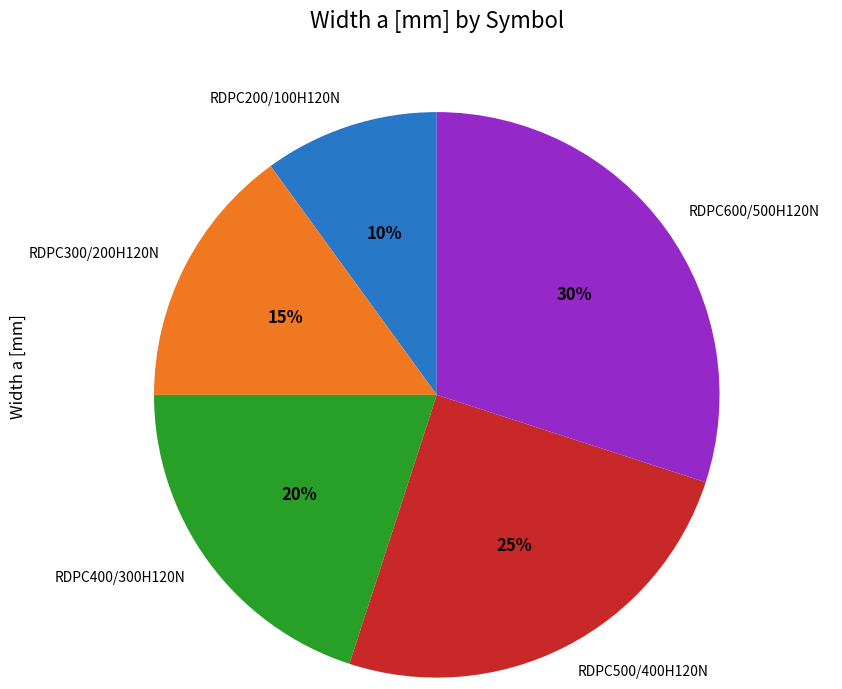

To the nearest percent, what percentage of the pie is RDPC500/400H120N?

25%